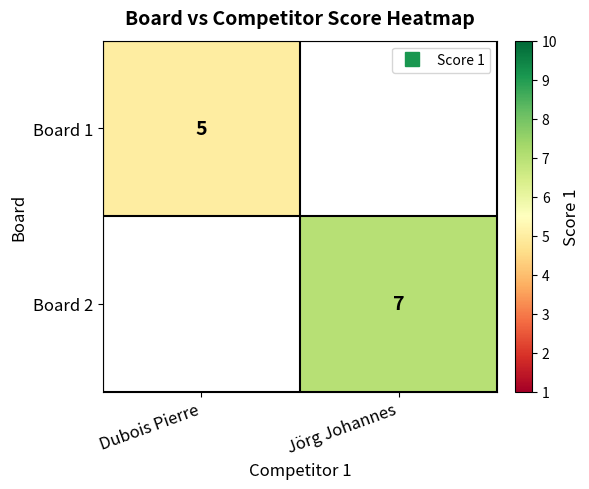

Which series has the widest spread of values?

Board 1